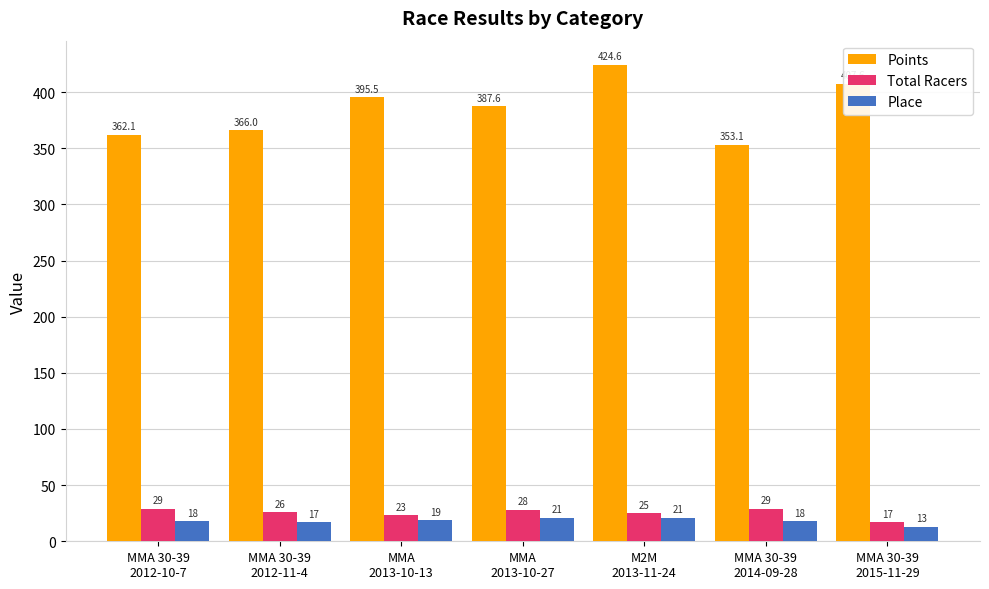

What is the difference between the Place values at MMA
2013-10-27 and MMA
2013-10-13?

2.0